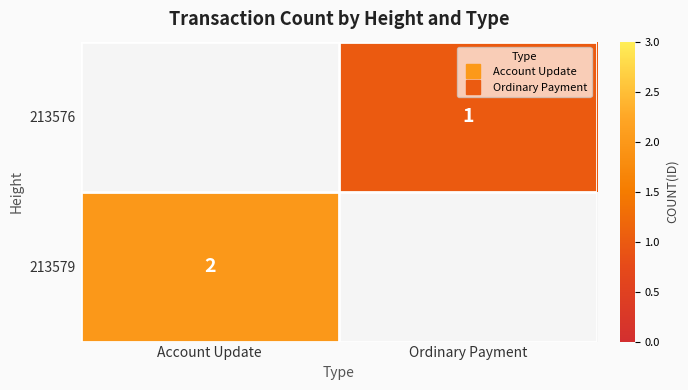

What is the minimum value shown in the chart?

1.0